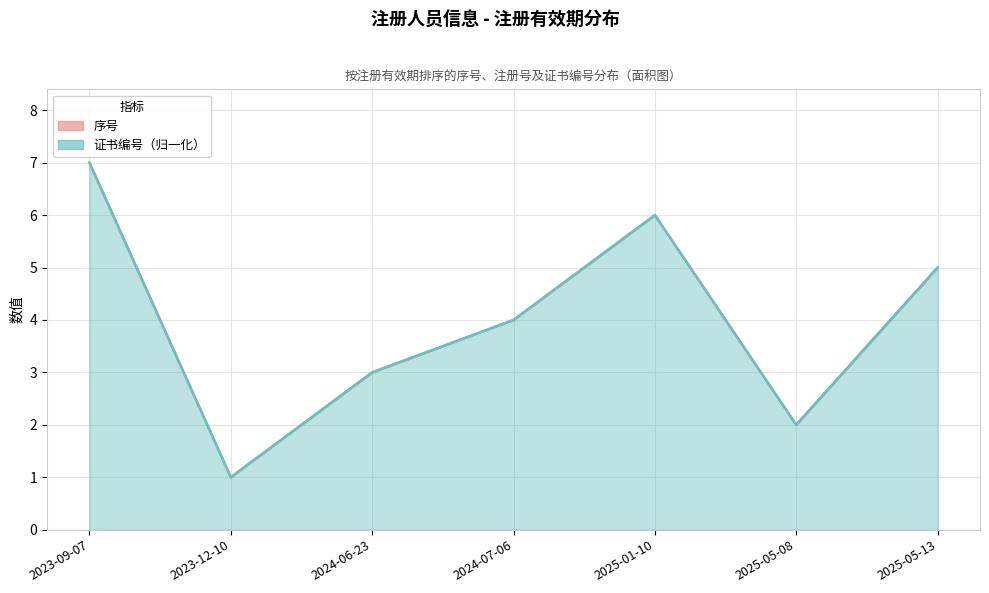

Does the chart display data point markers on the line(s)?

No